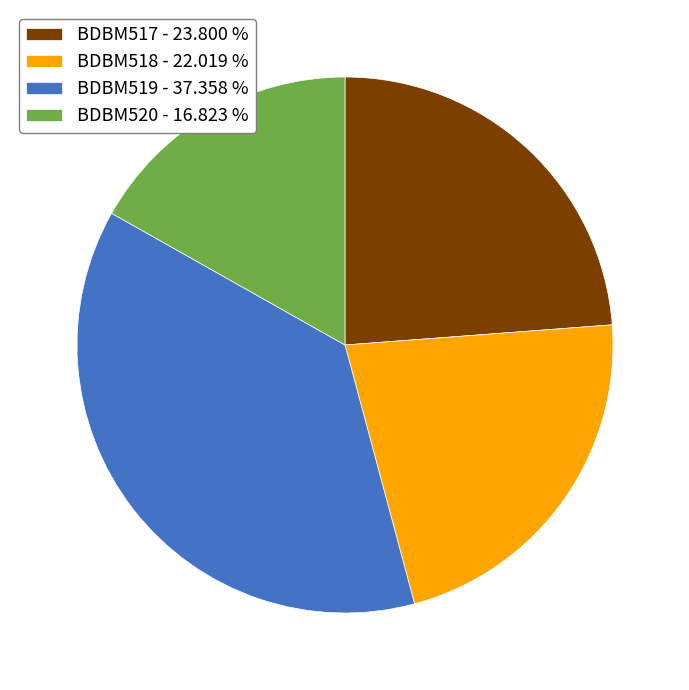

Combined, do BDBM518 - 22.019 % and BDBM517 - 23.800 % account for over 50%?

No